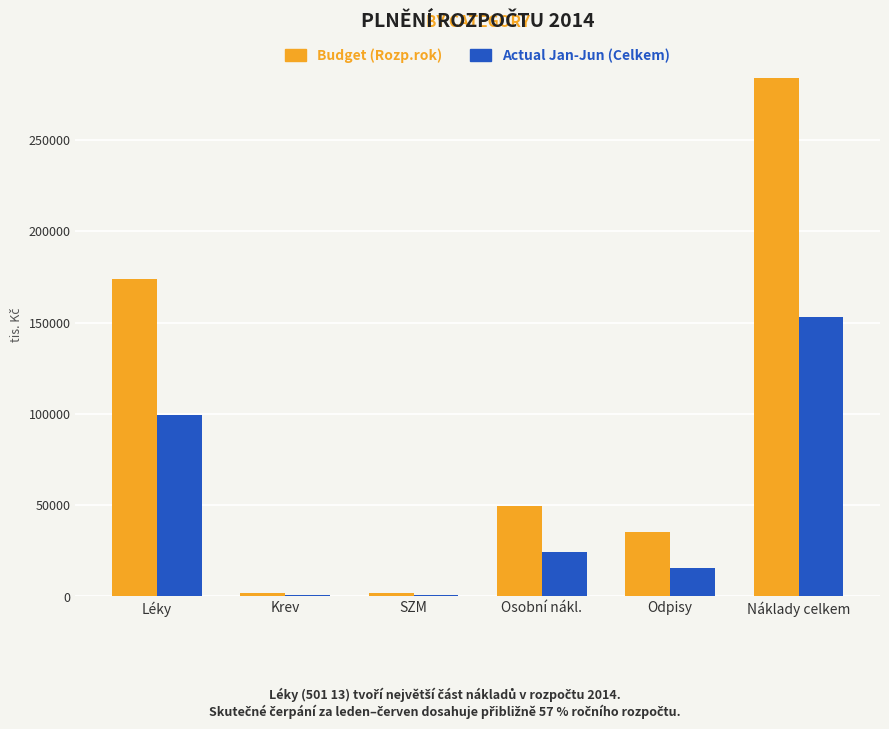

Which series has the largest range (max minus min)?

Budget (Rozp.rok)